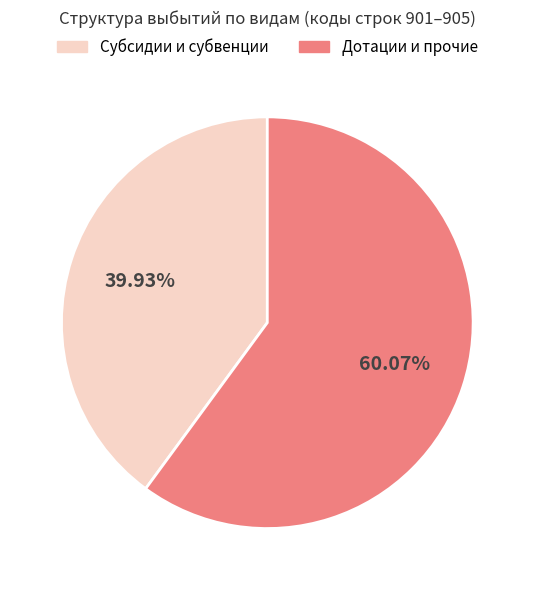

Does any single category account for the majority?

Yes